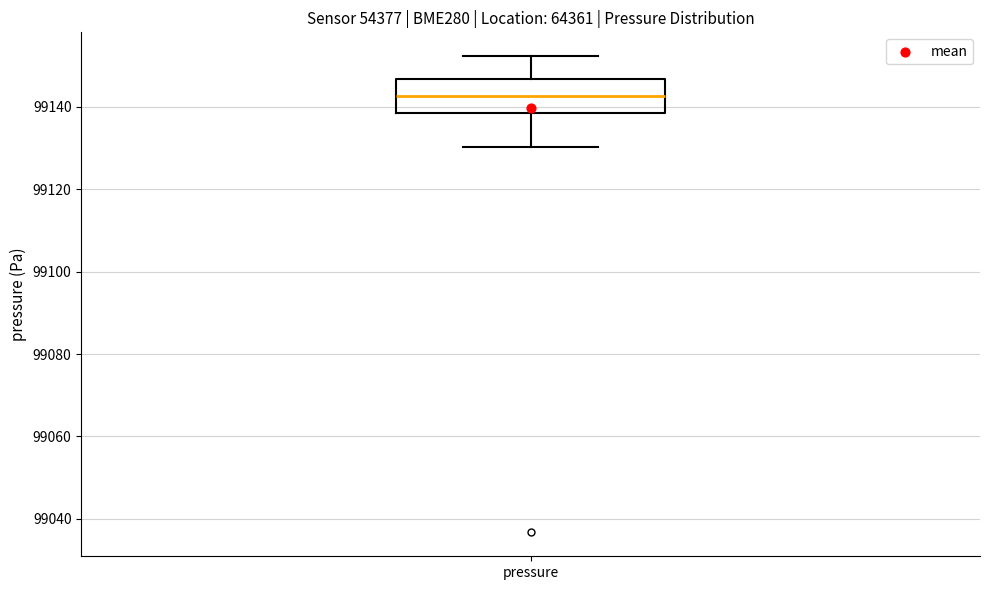

Read this box plot against the y-axis: the position of the median line, the range covered by the box, and the ends of both whiskers. The values are not printed on the chart, so give them approximately, as read against the axis.

median 99142, box 99138 to 99146, whiskers 99130 to 99152